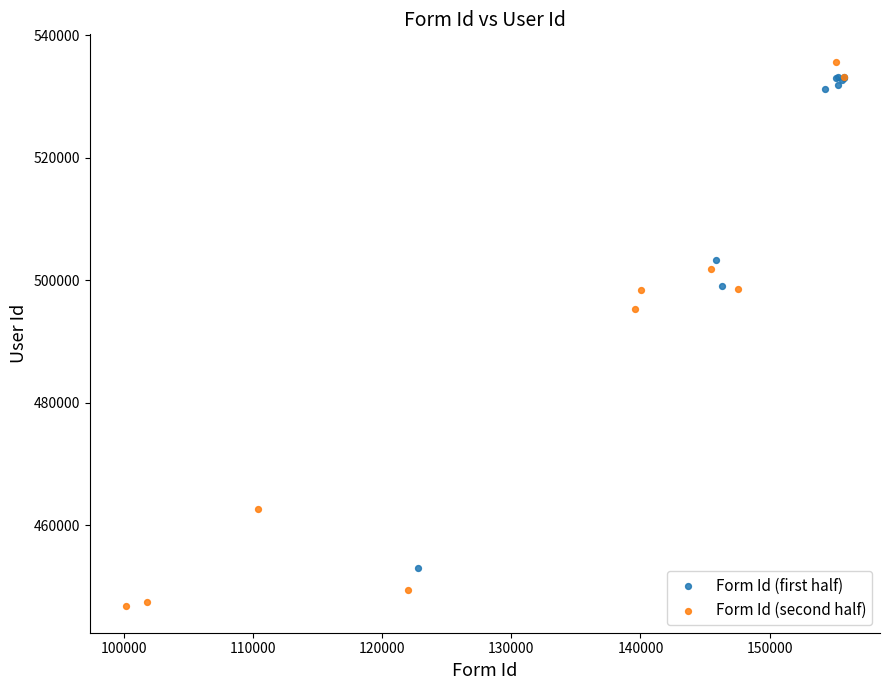

Which series has the widest spread of Y values?

Form Id (second half)